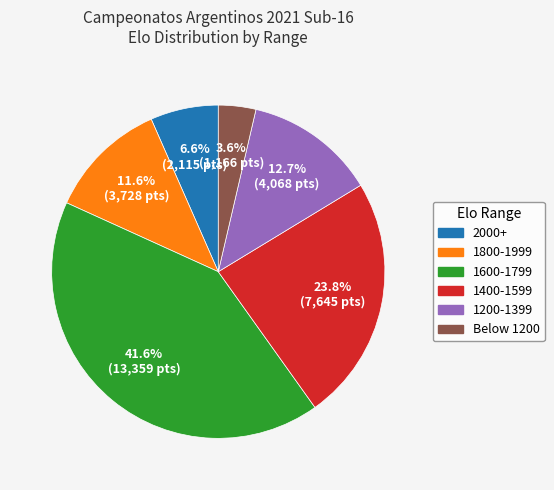

Is there any slice that represents more than half of the pie?

No